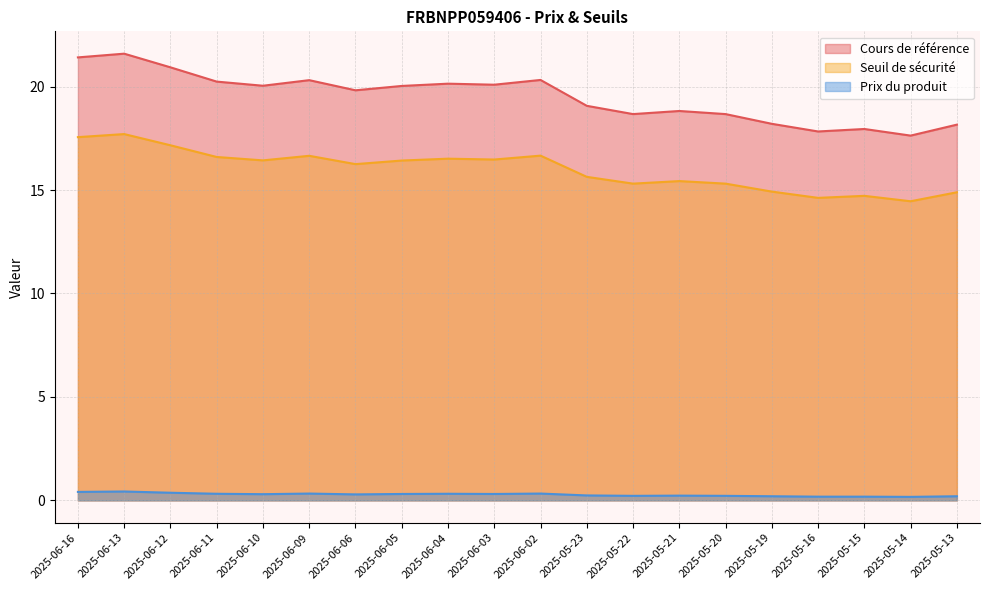

At which label is Prix du produit closest to 0?

2025-05-14